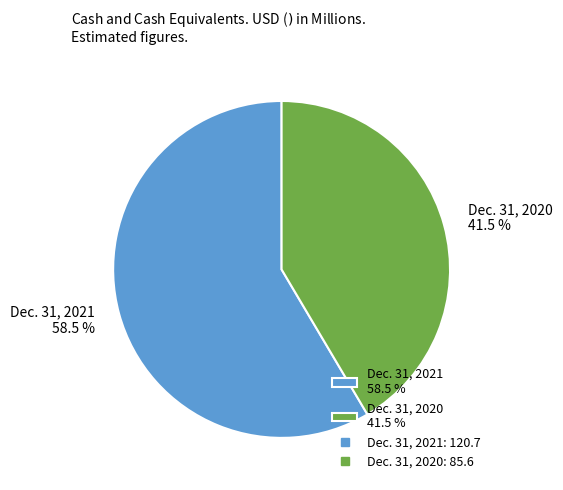

The Dec. 31, 2021 slice represents 70% of the pie. True or false?

False